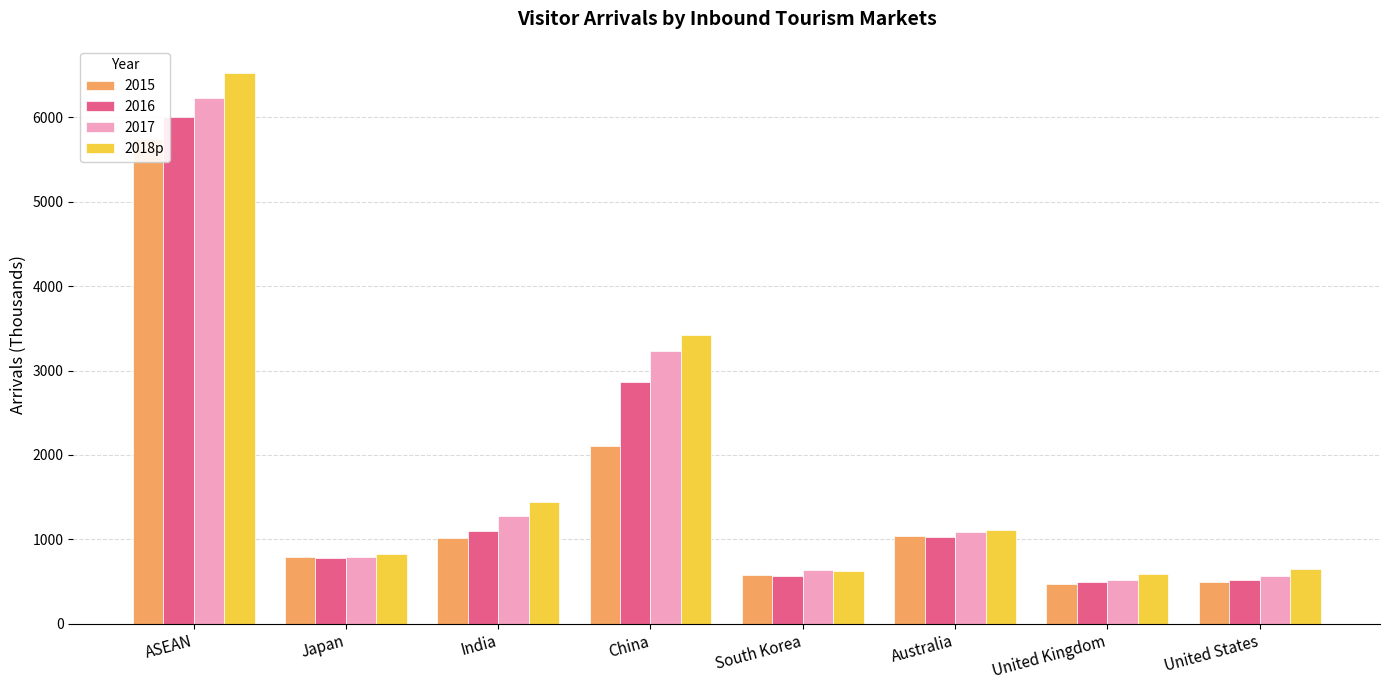

What is the sum of all values?

15177.9